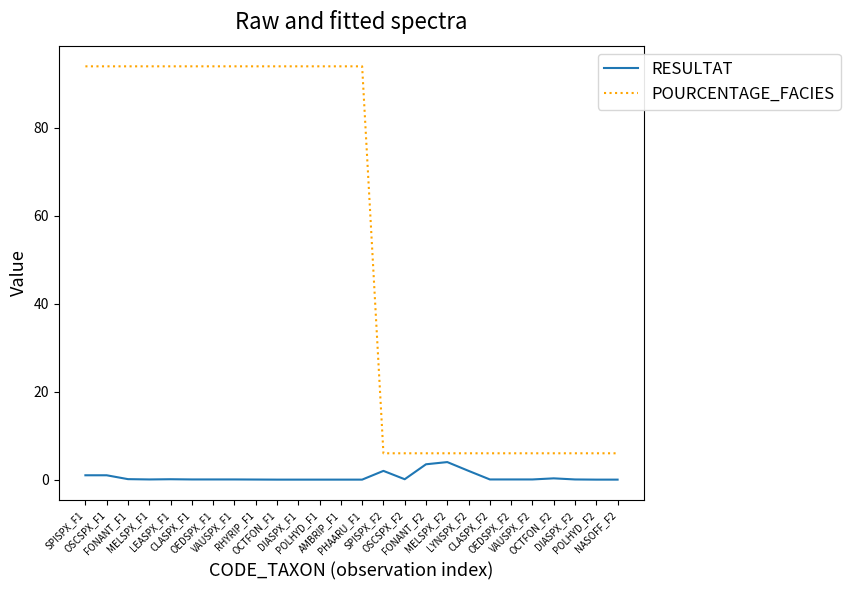

Between DIASPX_F1 and CLASPX_F2, which series saw the biggest shift?

POURCENTAGE_FACIES